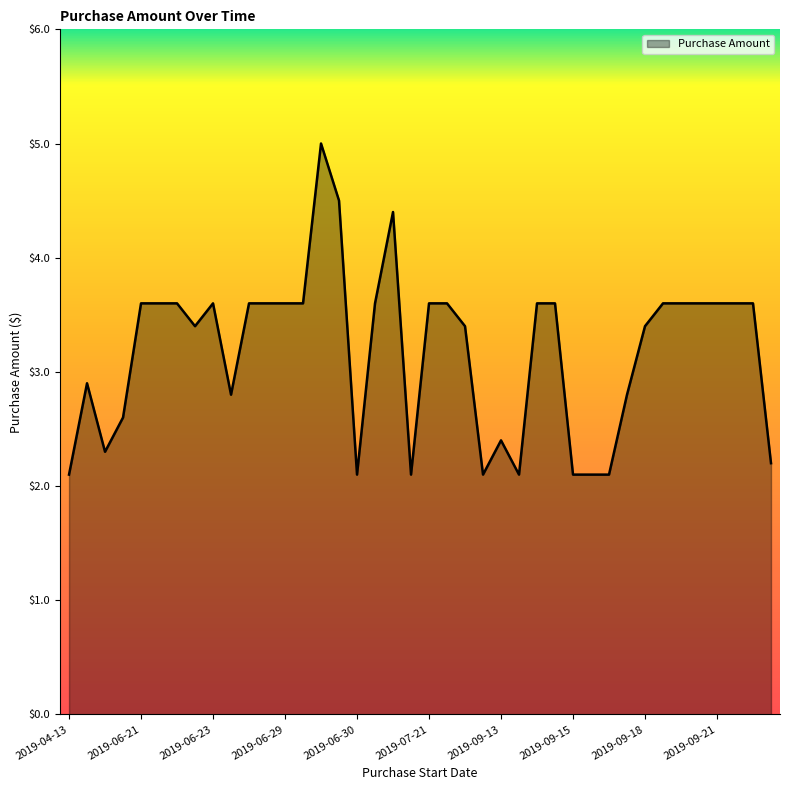

How many values exceed 3?

25